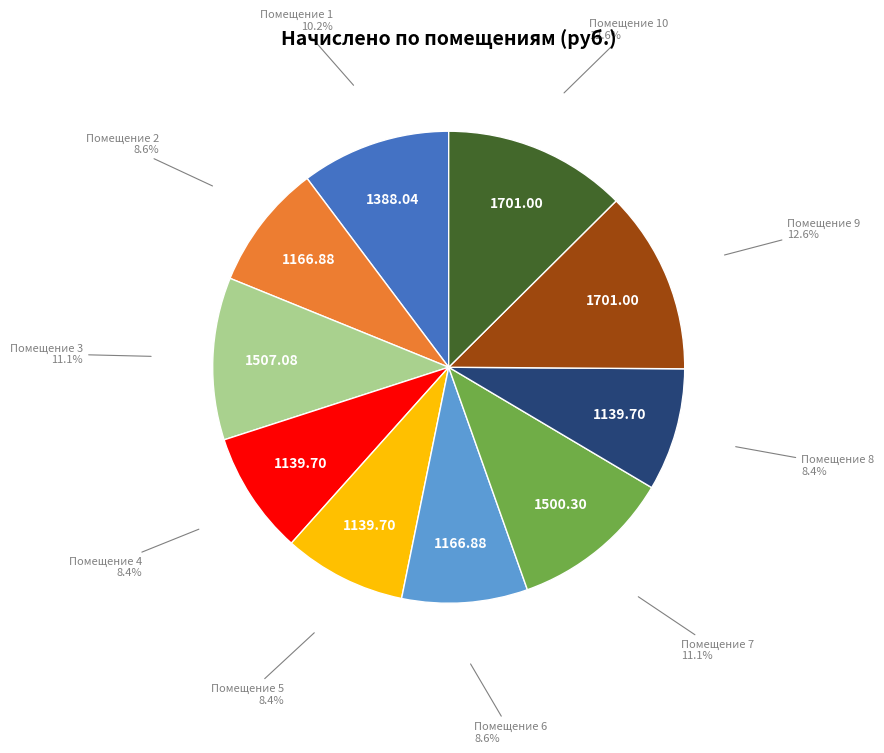

Is Помещение 2 the majority of the pie?

No